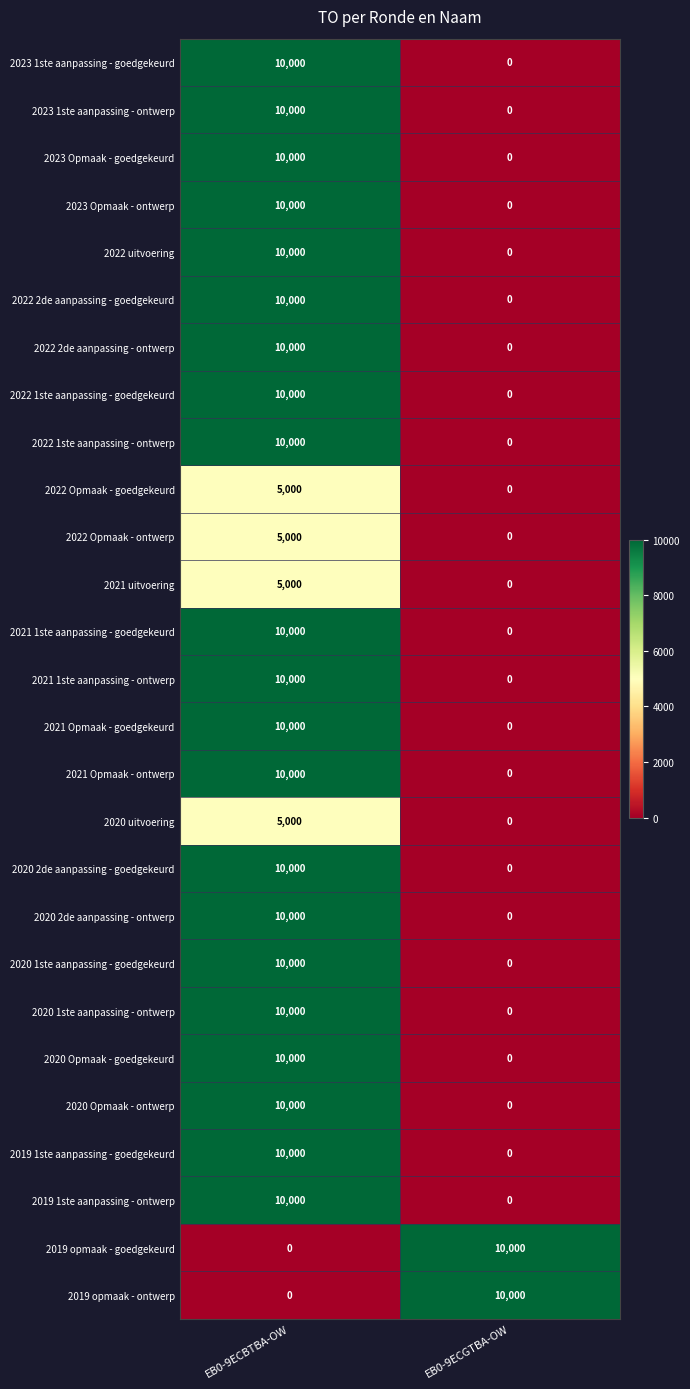

How many series are shown in this chart?

27